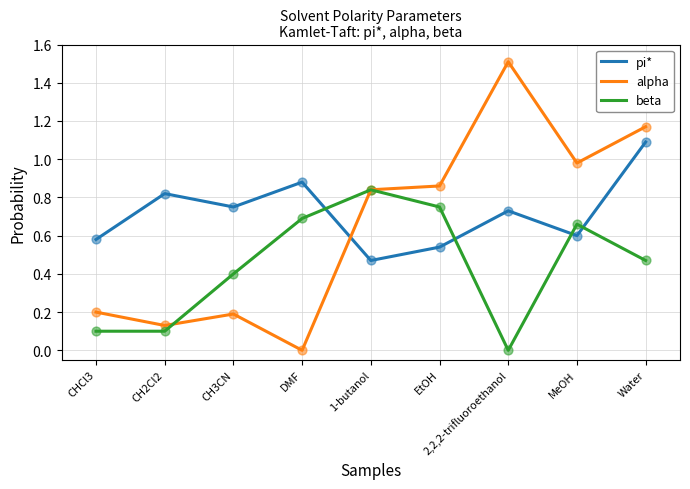

At which category is the sum across all series the highest?

Water